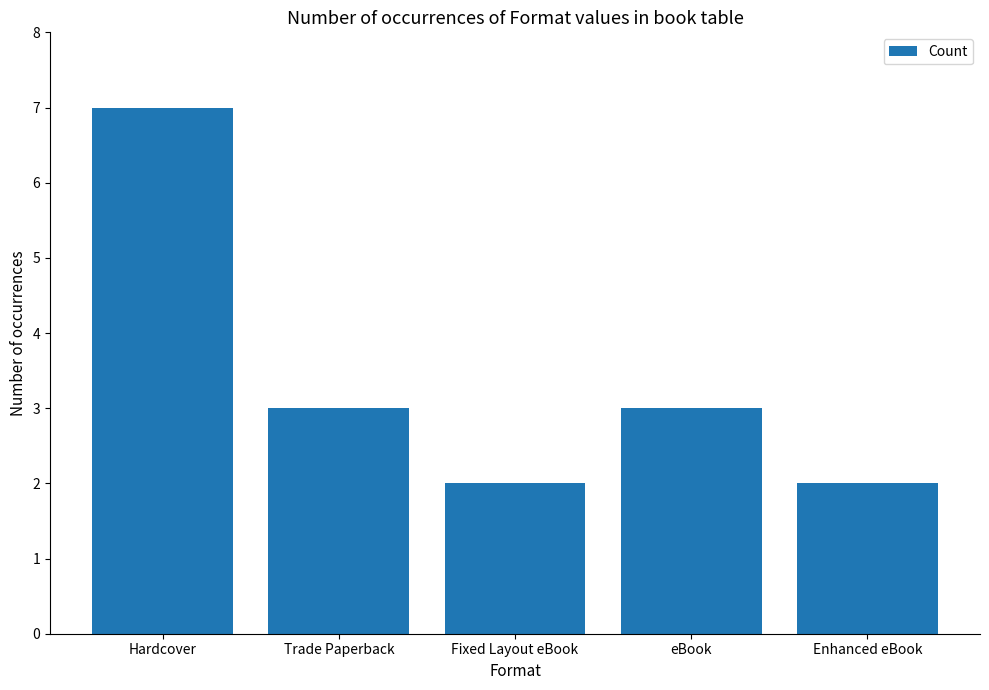

What is the value of the 4th bar from the left?

3